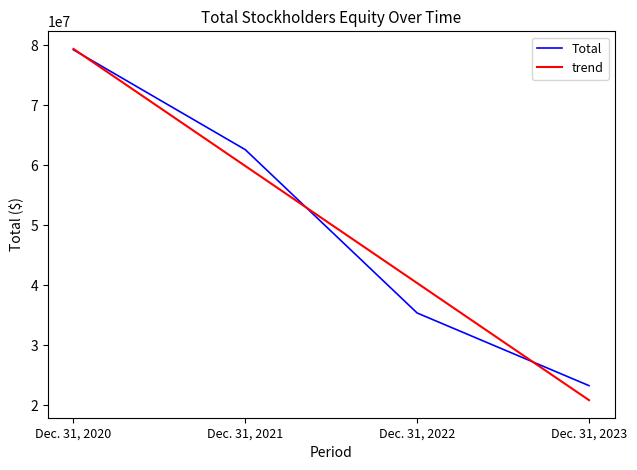

At Dec. 31, 2022, list the series in order from smallest to largest.

Total, trend